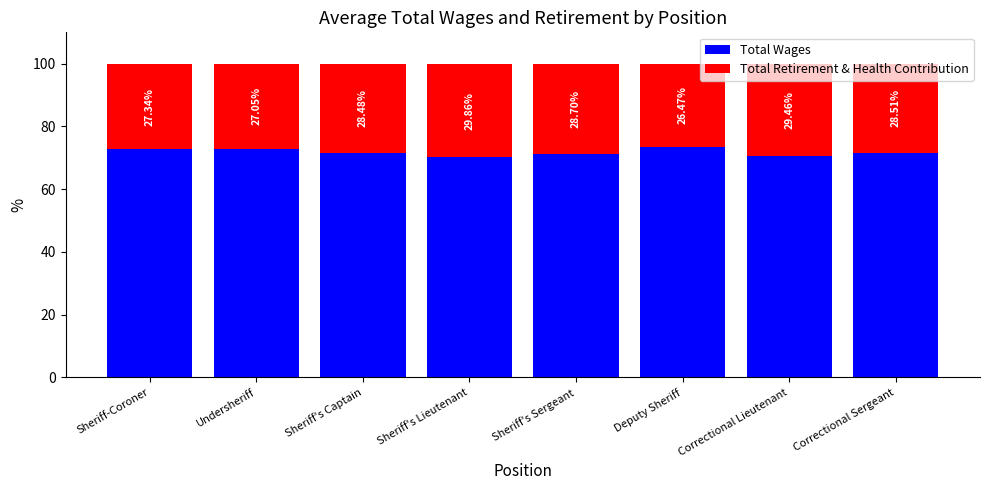

List the labels in order of Total Wages value, smallest first.

Sheriff's Lieutenant, Correctional Lieutenant, Sheriff's Sergeant, Correctional Sergeant, Sheriff's Captain, Sheriff-Coroner, Undersheriff, Deputy Sheriff